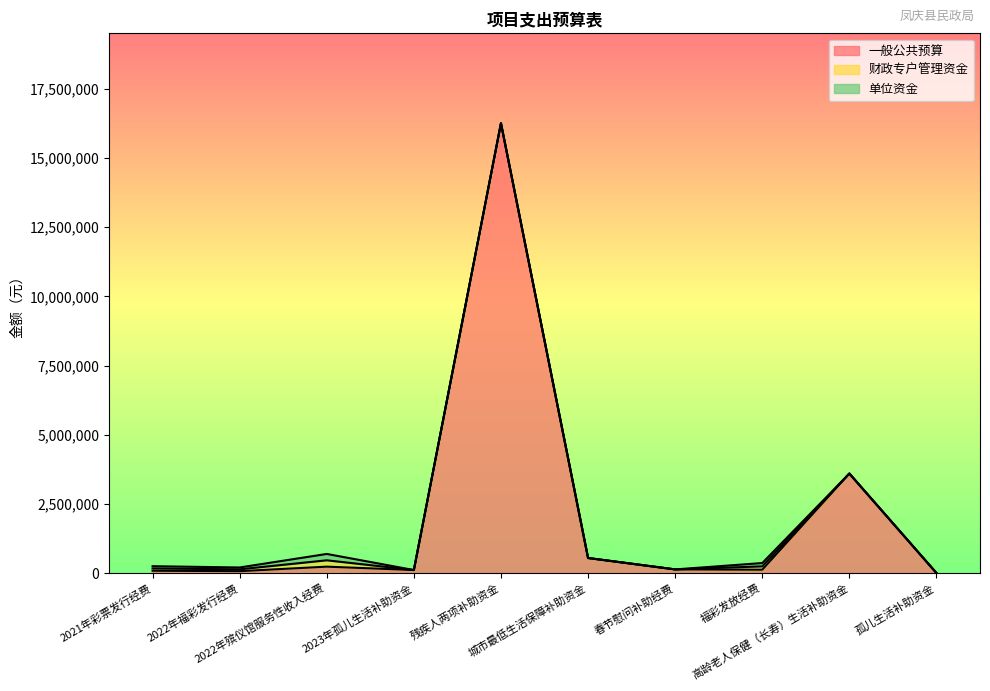

Which series has the widest spread of values?

一般公共预算